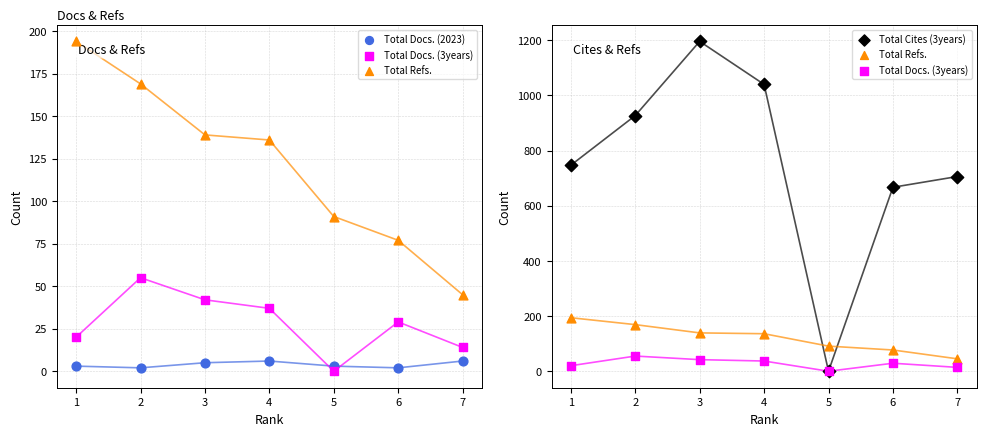

Which series reaches the maximum Y coordinate?

Total Cites (3years)